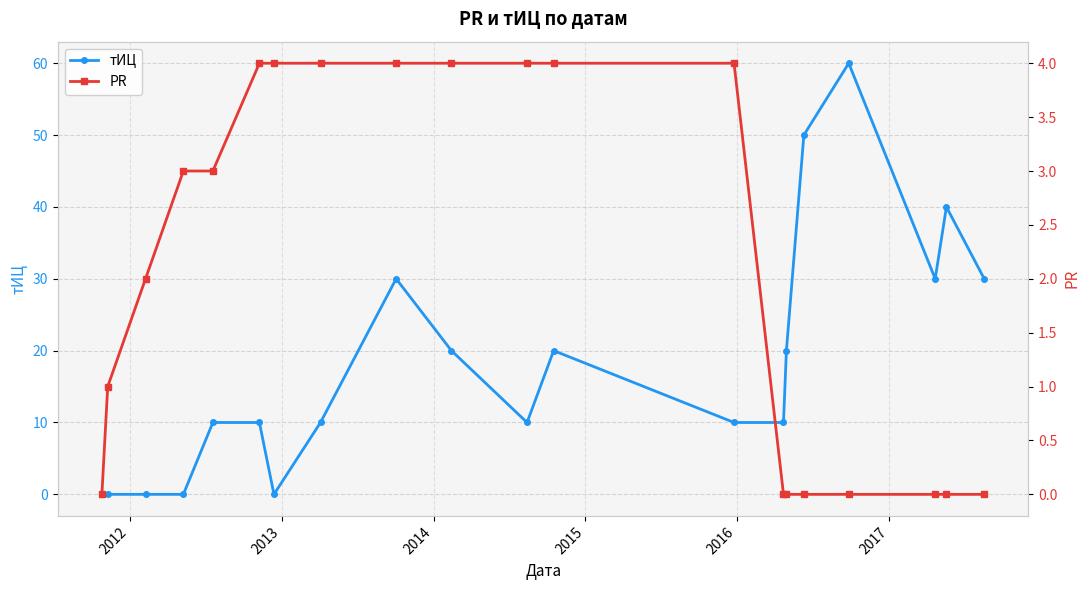

After their last crossing, which series has the higher values: тИЦ or PR?

тИЦ